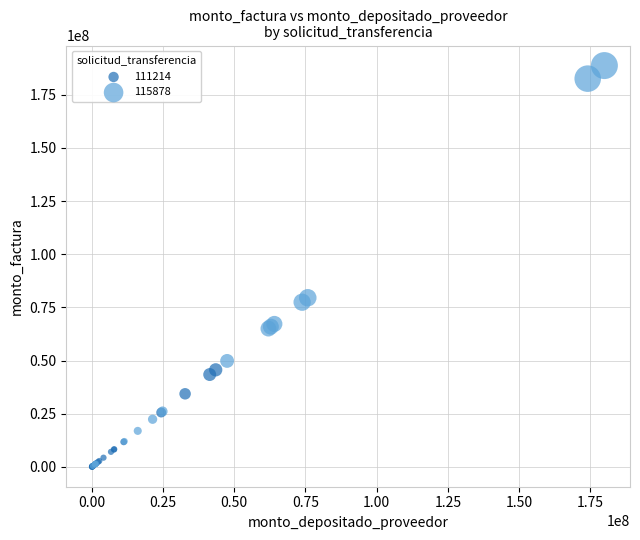

Which series has the widest spread of Y values?

115878